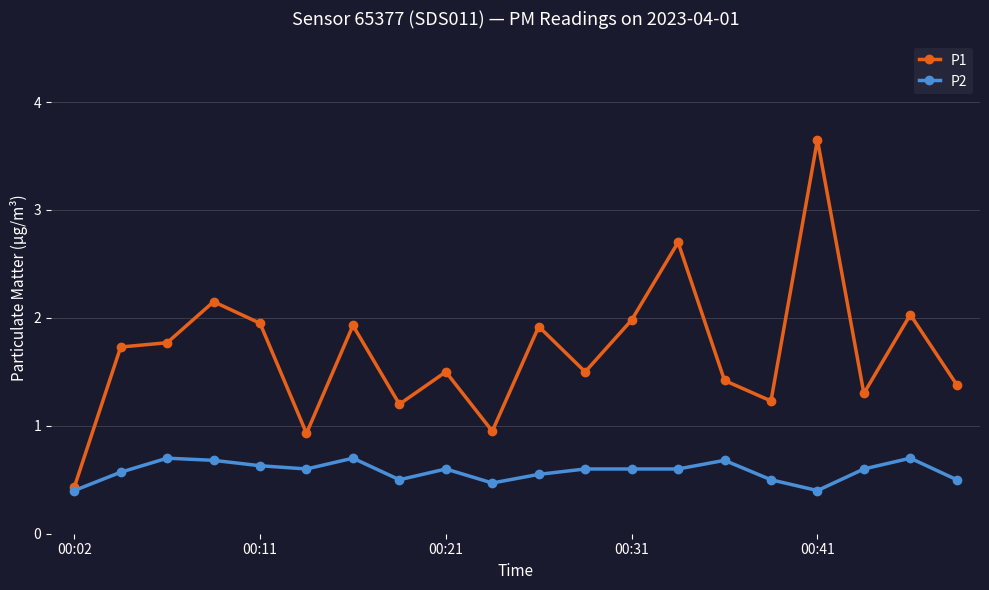

True or false: P2 has more than 2 points higher than both neighbors.

True